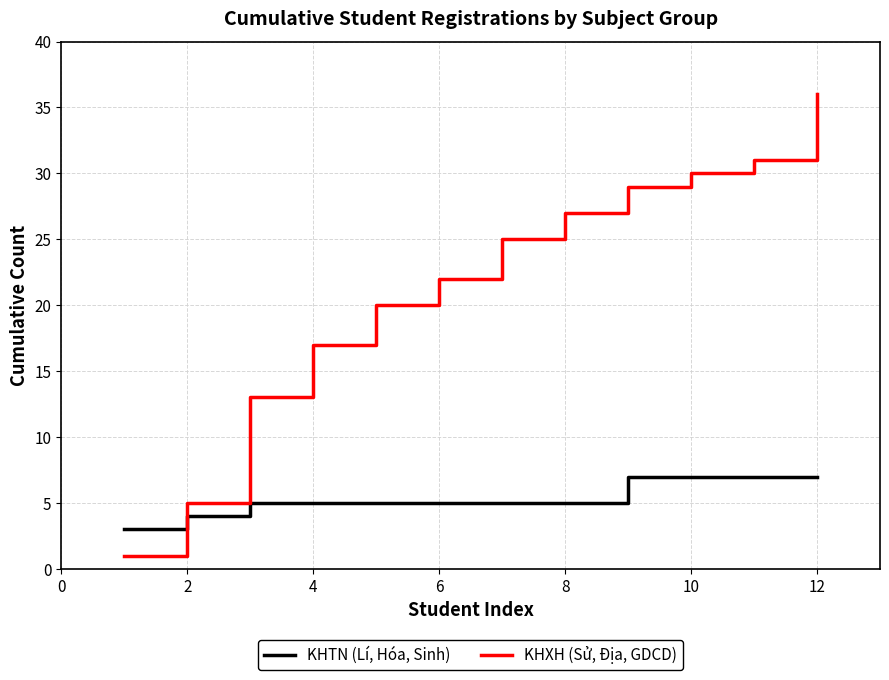

Which series has the largest range (max minus min)?

KHXH (Sử, Địa, GDCD)